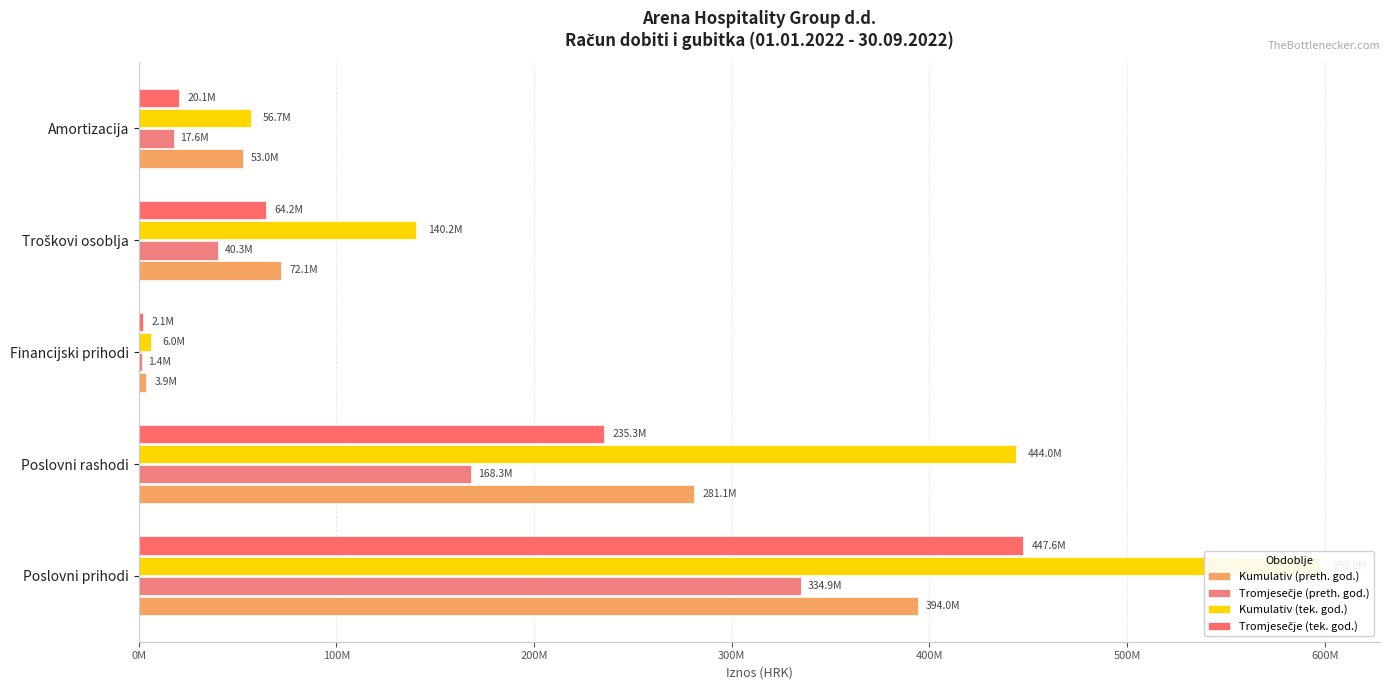

How many values in the Kumulativ (preth. god.) series are below 72081667?

2